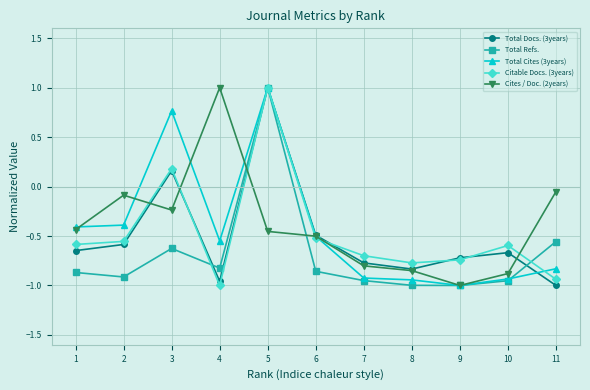

After their last crossing, which series has the higher values: Total Cites (3years) or Citable Docs. (3years)?

Total Cites (3years)